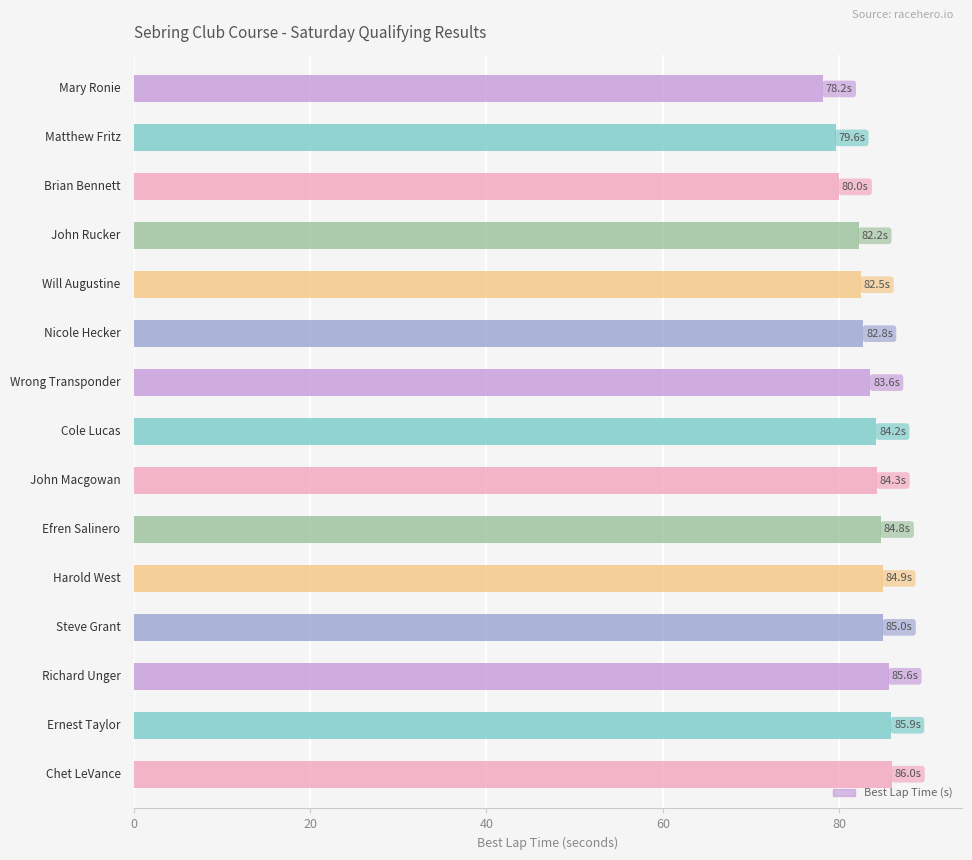

What is the maximum value shown in the chart?

86.0